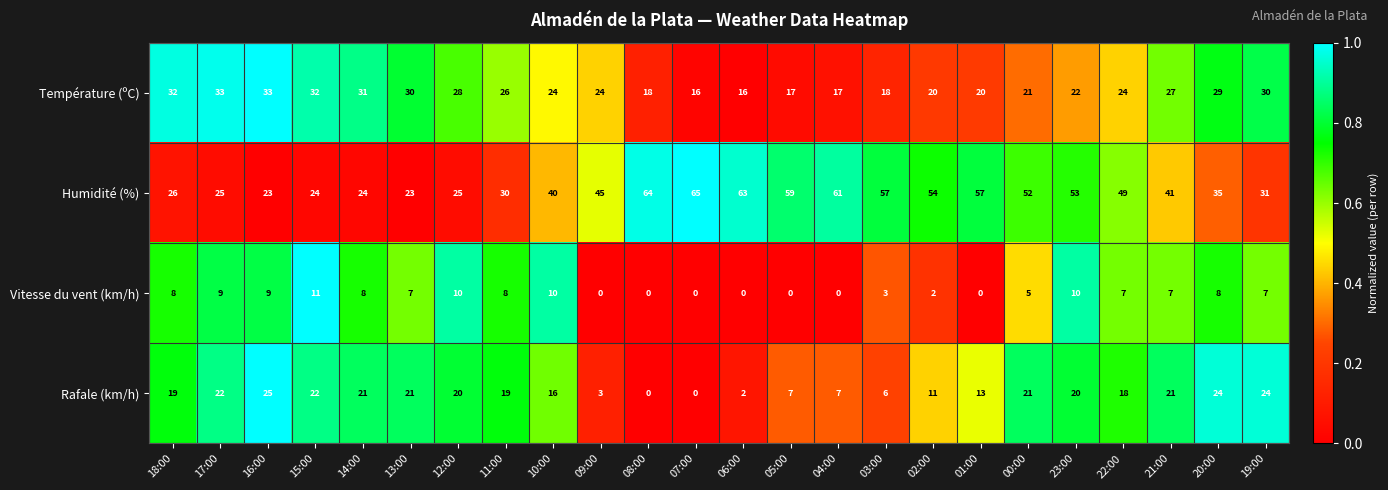

The value of Température (ºC) at 05:00 is 22. True or false?

False